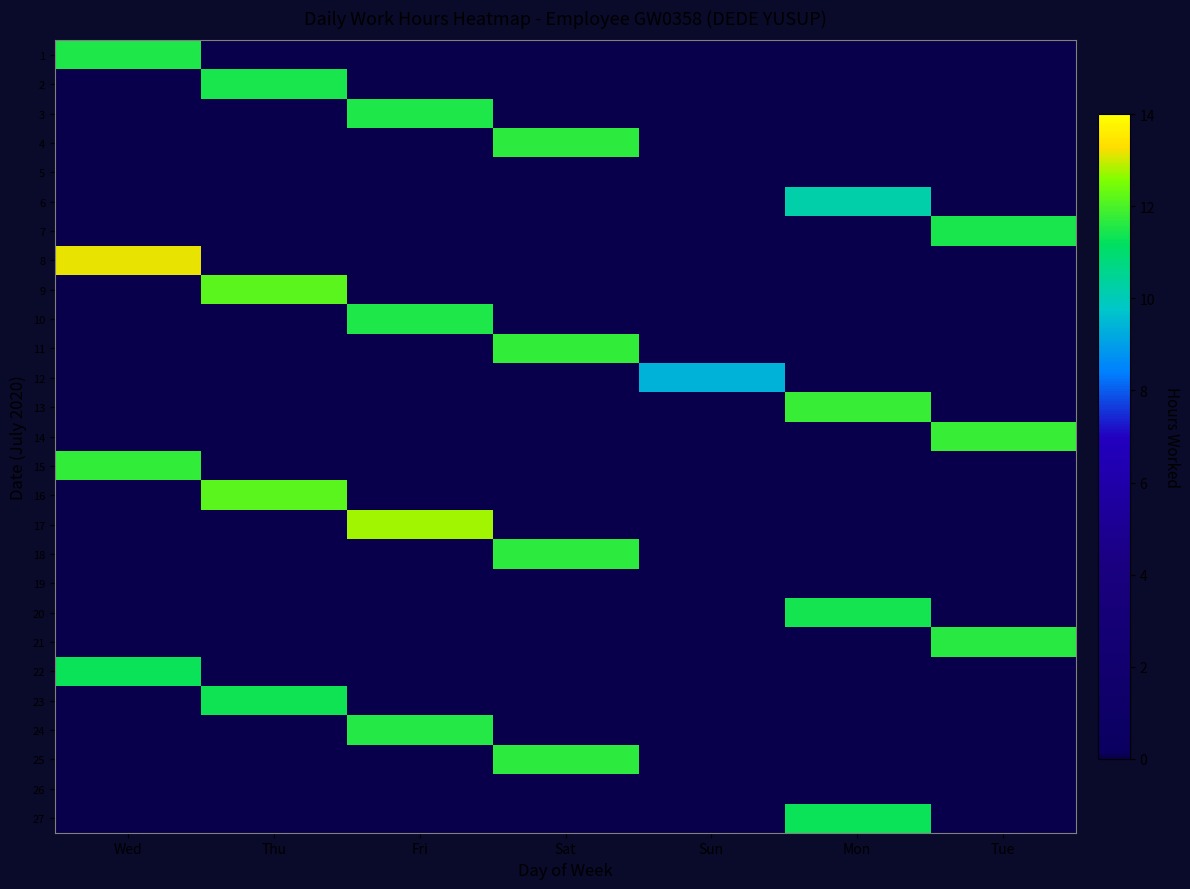

At Thu, list the series in order from largest to smallest.

9, 16, 2, 23, 1, 3, 4, 5, 6, 7, 8, 10, 11, 12, 13, 14, 15, 17, 18, 19, 20, 21, 22, 24, 25, 26, 27